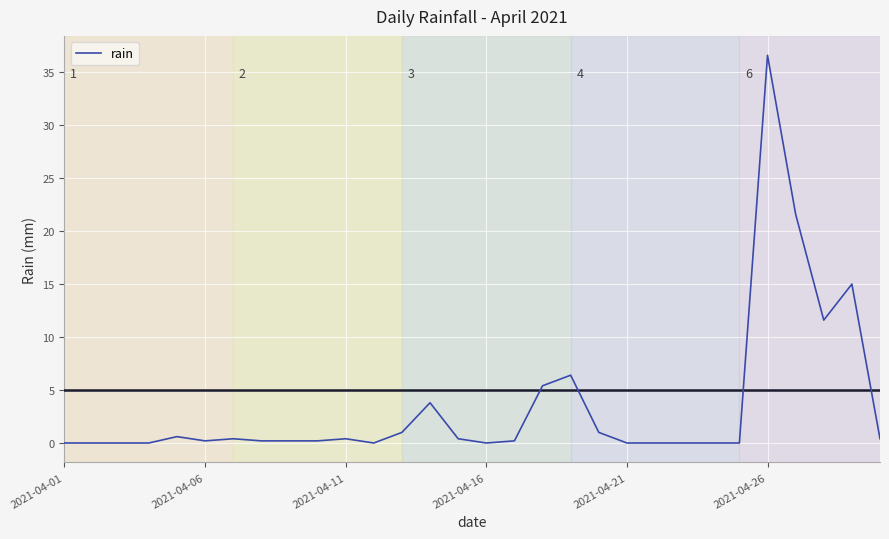

What is the greatest value displayed?

36.6